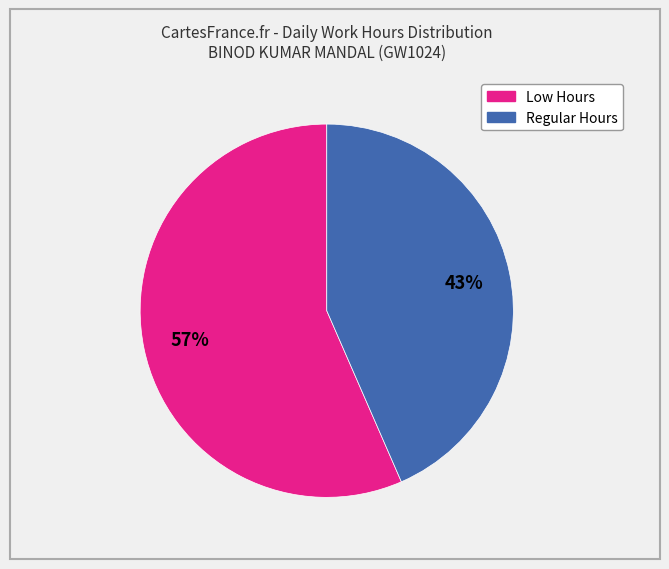

Does any single category account for the majority?

Yes